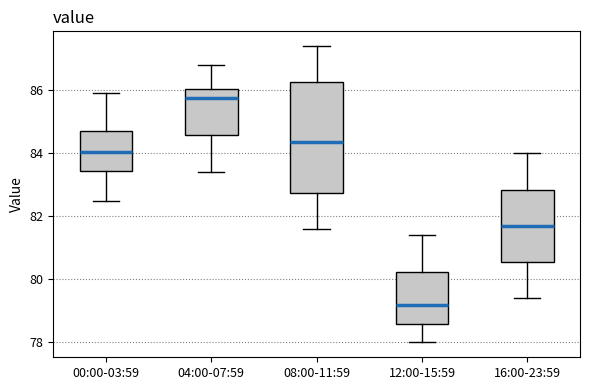

Which box is the tallest, from its lower edge to its upper edge?

08:00-11:59